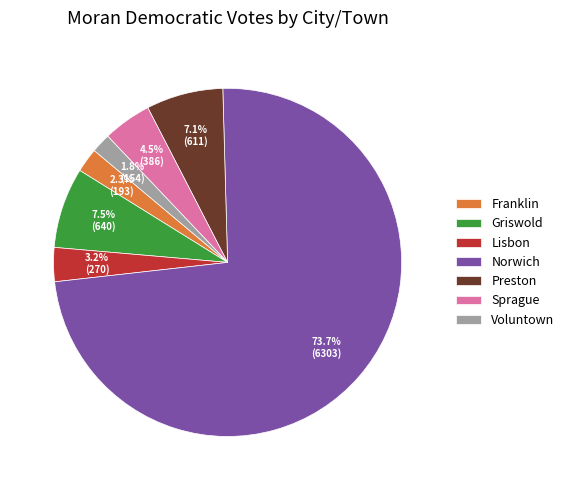

Is there any slice that represents more than half of the pie?

Yes